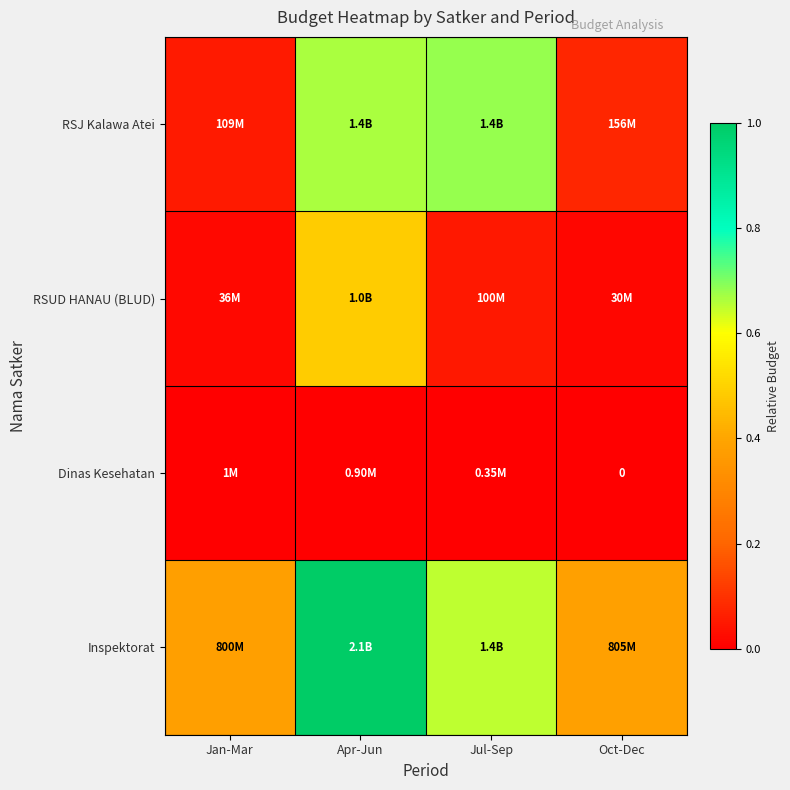

Count the number of data series in this chart.

4